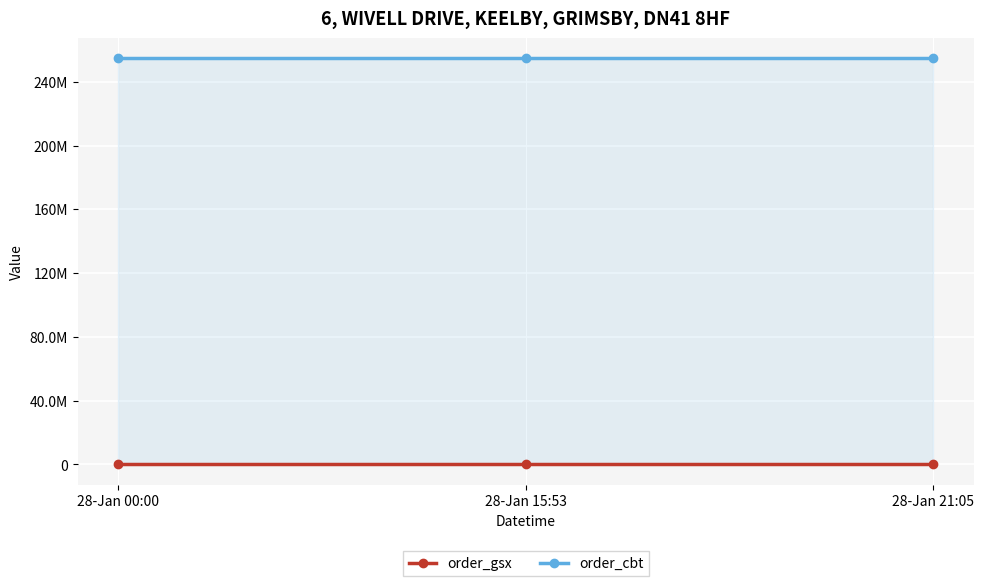

At which category is the sum across all series the highest?

28-Jan 00:00